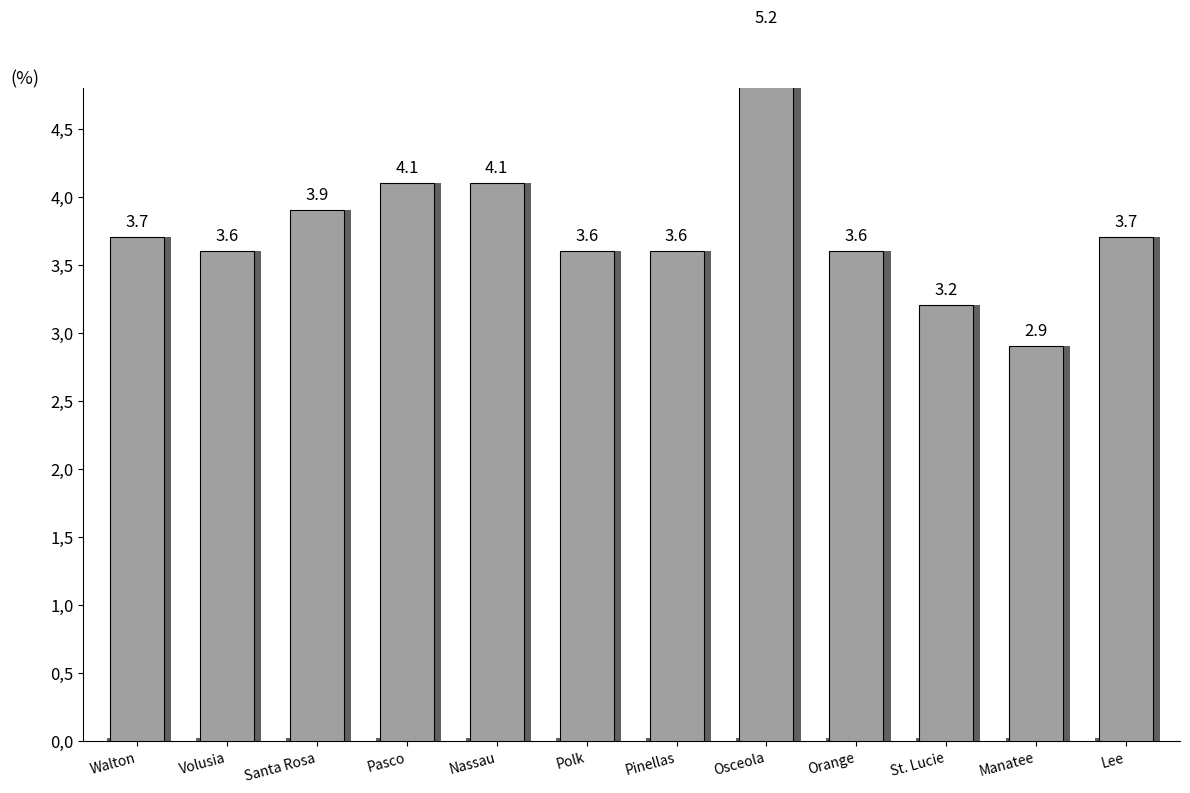

What is the change in value from Walton to Santa Rosa?

+0.2